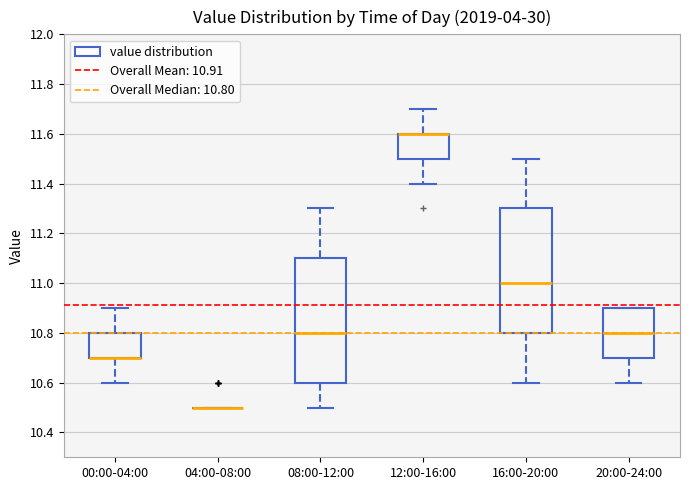

Where is the upper edge of the box for 00:00-04:00 on the y-axis? The values are not printed on the chart, so give them approximately, as read against the axis.

10.8